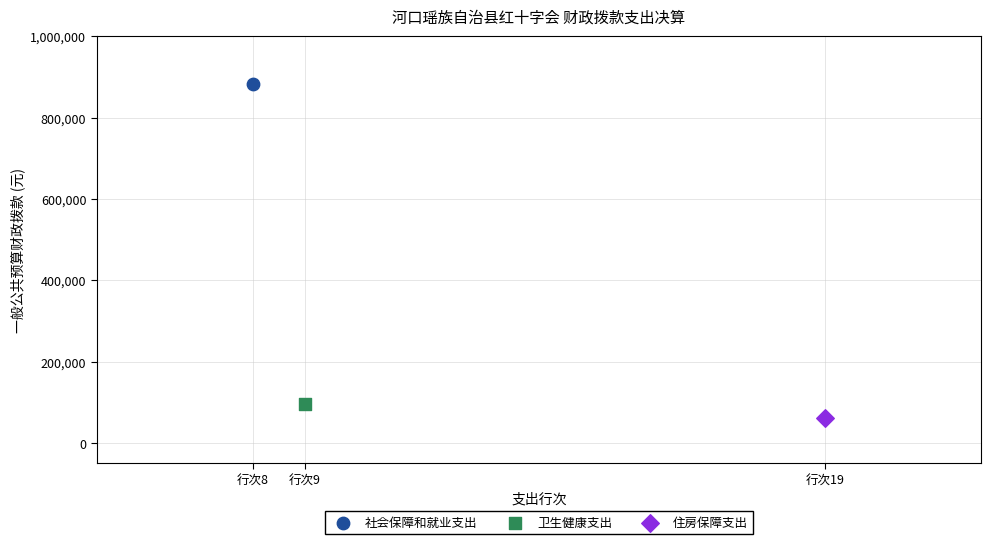

What are all the series names shown in the legend?

社会保障和就业支出, 卫生健康支出, 住房保障支出